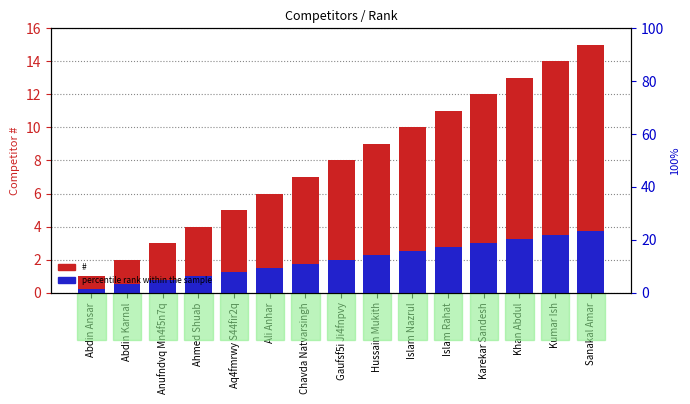

How many groups of bars are there?

15